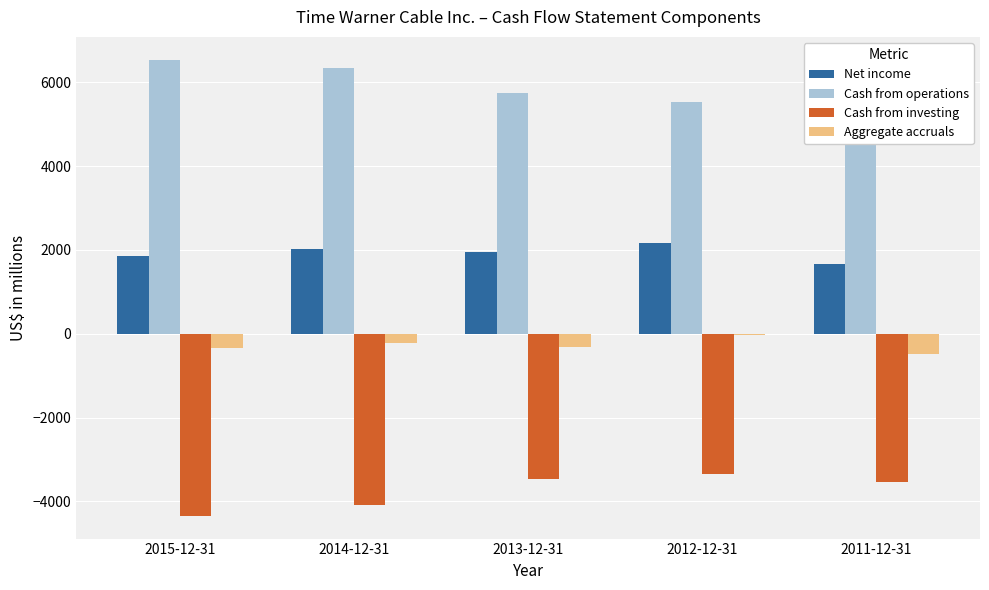

What are all the series names shown in the legend?

Net income, Cash from operations, Cash from investing, Aggregate accruals